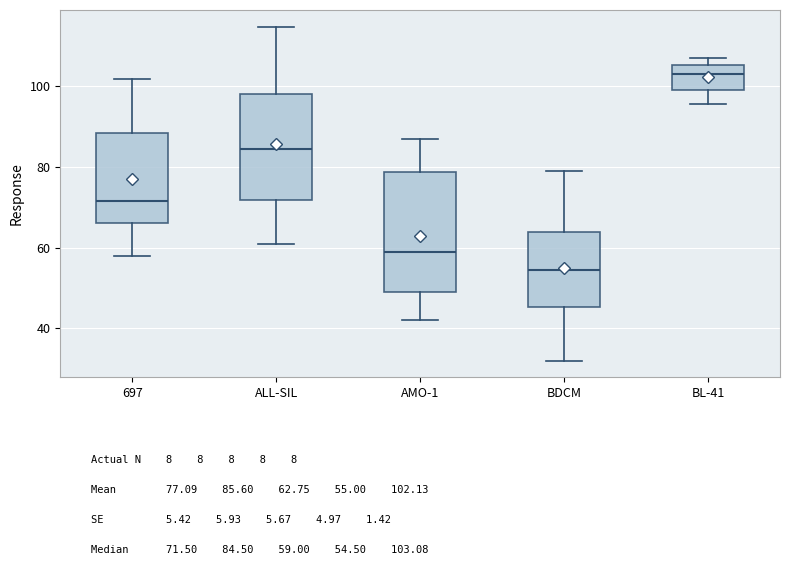

Which box's median line is the lowest?

BDCM